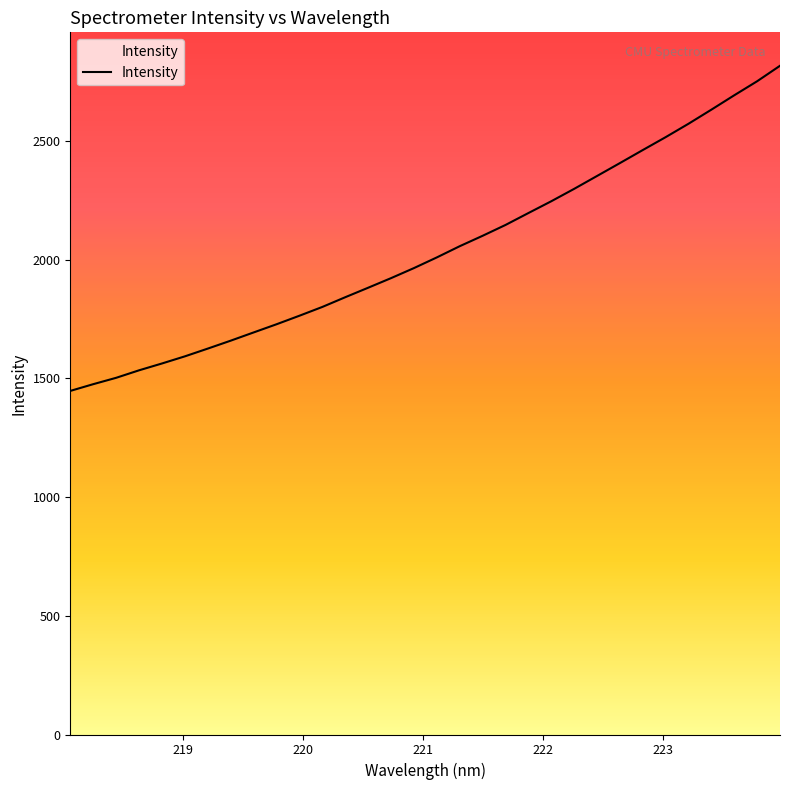

What is the greatest value displayed?

2817.5